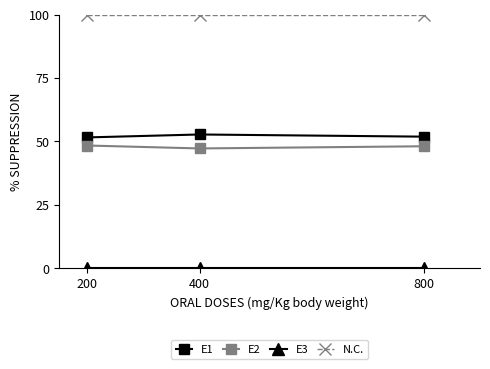

What is the average value of the E2 series?

47.9